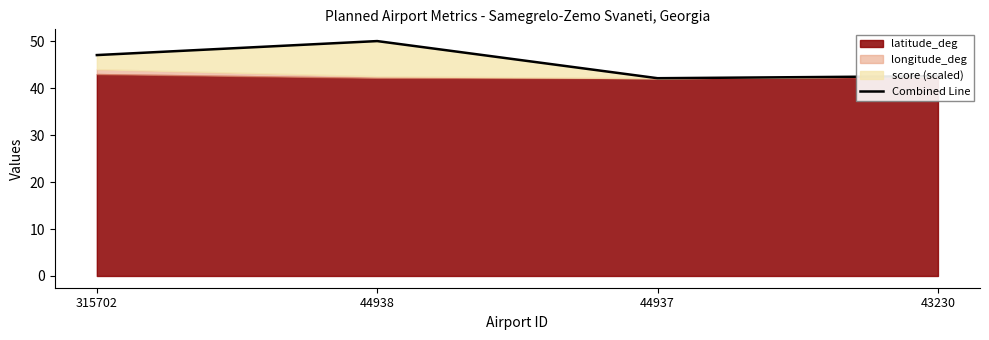

Where is the data nearest to the value 46?

315702